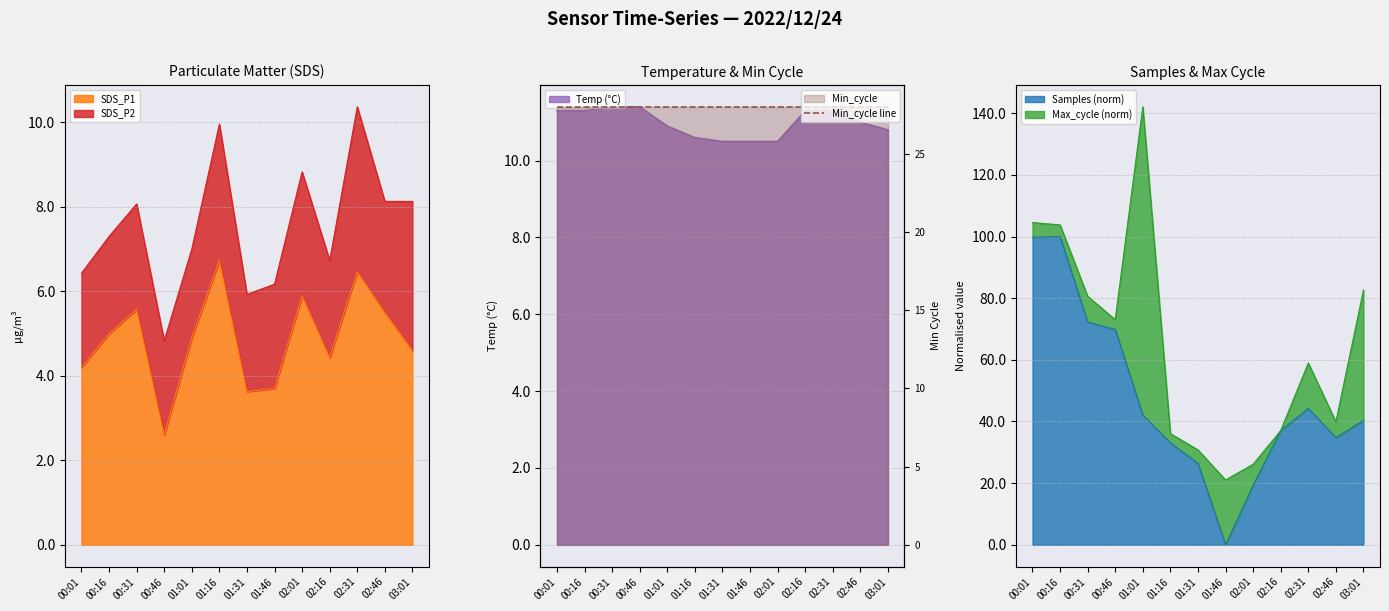

How many categories are shown in the chart?

13